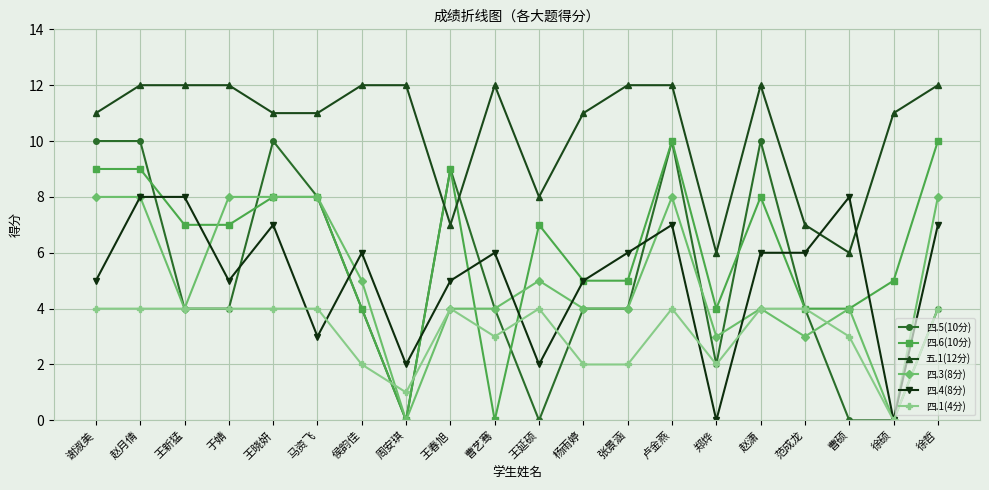

What position from the left is 郑烨?

15